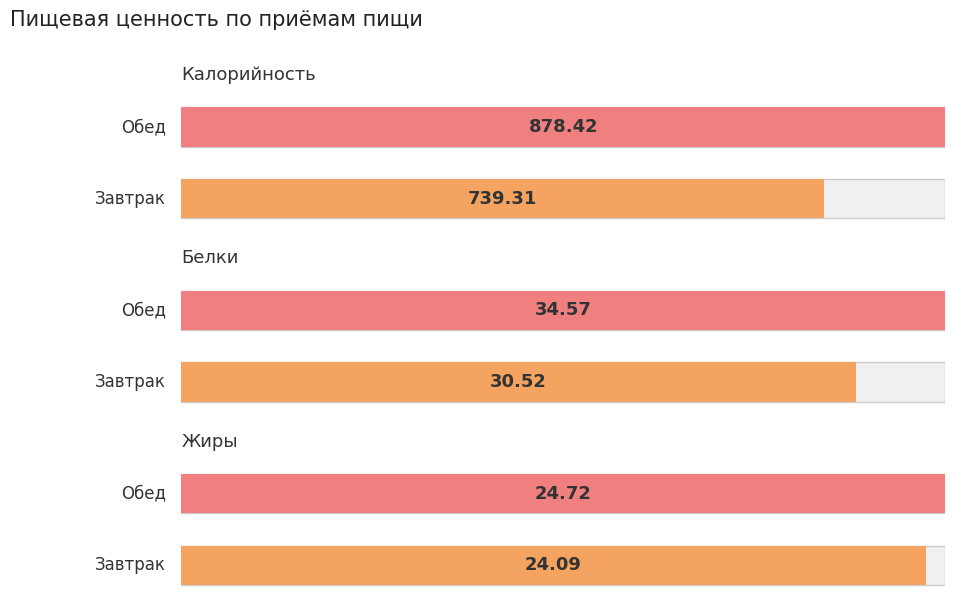

Reading right to left, extract all data points from this chart.

Калорийность: Обед=878.4	Завтрак=739.3
Белки: Обед=34.6	Завтрак=30.5
Жиры: Обед=24.7	Завтрак=24.1